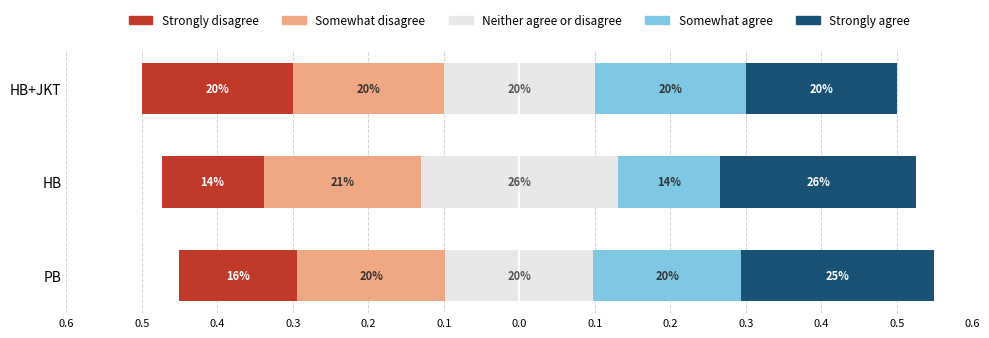

Is the value of Strongly agree at HB+JKT greater than the value of Somewhat disagree at PB?

Yes